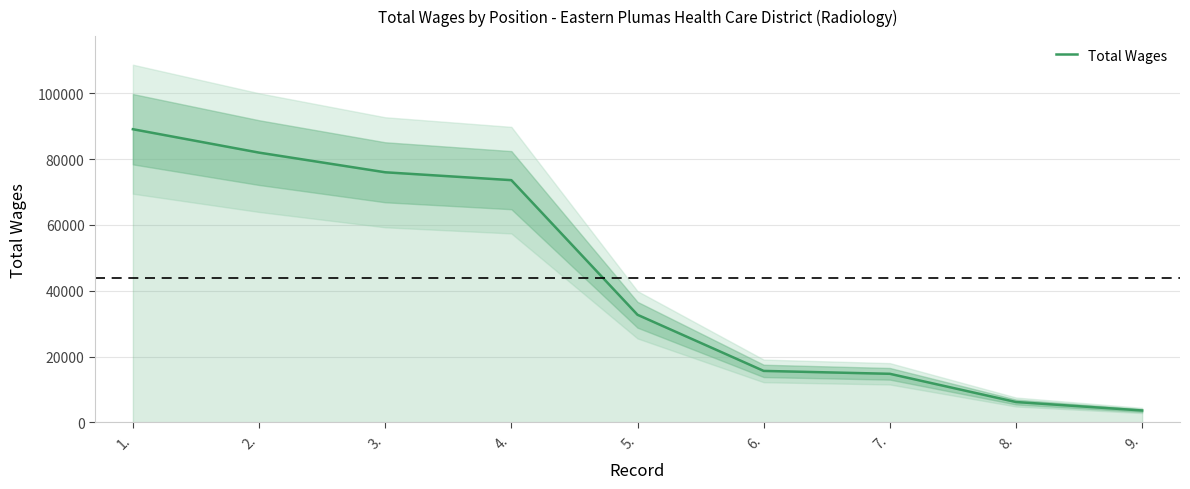

What value does the data have at 1., to the nearest 100?

89100